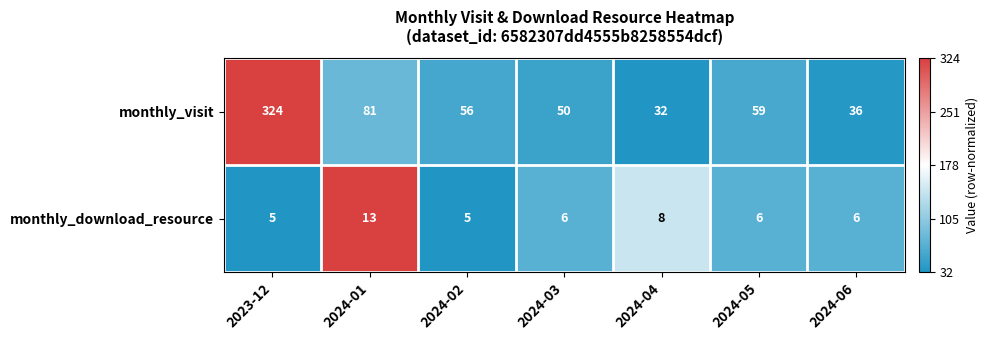

Which series has the largest total across all categories?

monthly_visit